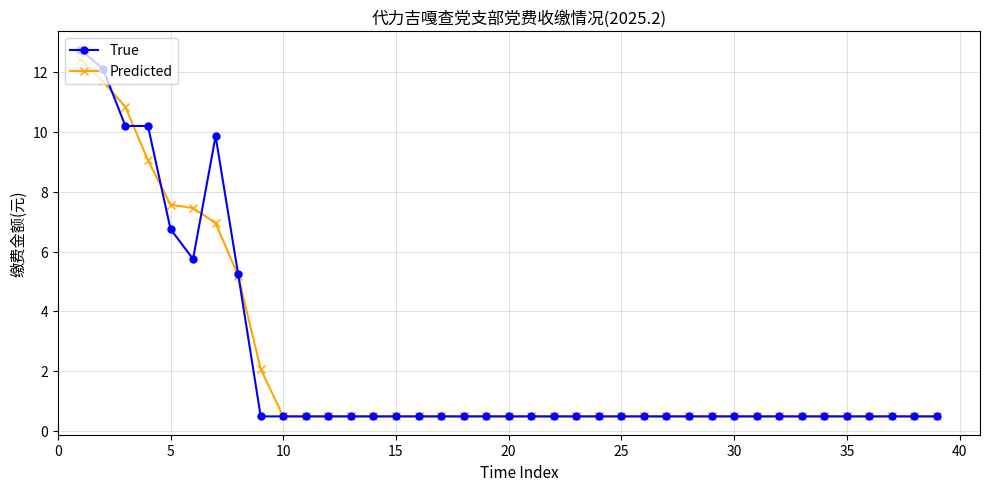

What is the maximum value for Predicted?

12.4